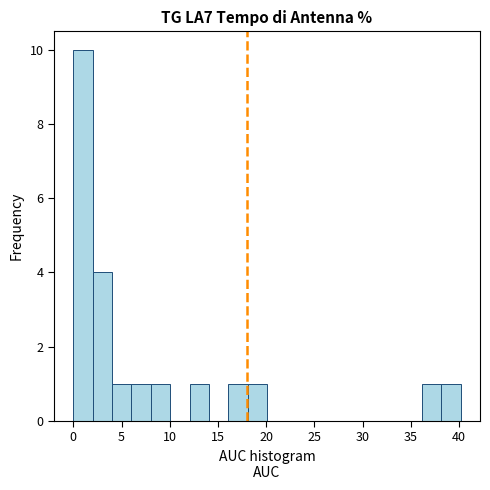

Reading left to right, list every bar in this chart as the range it spans on the x-axis followed by its height. Neither the bar edges nor the heights are printed on the chart, so give them approximately, as read against the axes.

0 to 2: 10
2 to 4: 4
4 to 6: 1
6 to 8: 1
8 to 10: 1
10 to 12: 0
12 to 14: 1
14 to 16: 0
16 to 18: 1
18 to 20: 1
20 to 22: 0
22 to 24: 0
24 to 26: 0
26 to 28: 0
28 to 30: 0
30 to 32: 0
32 to 34: 0
34 to 36: 0
36 to 38: 1
38 to 40: 1